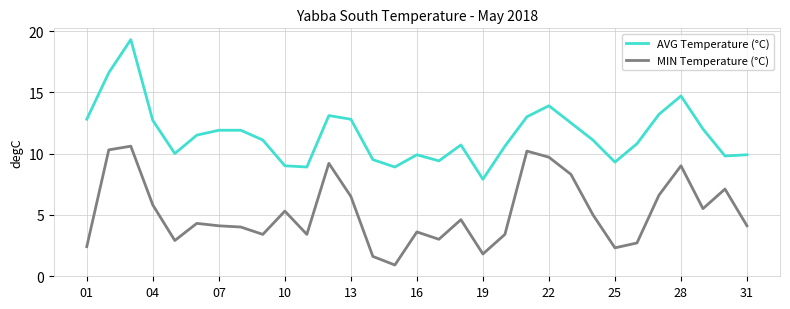

Which series has the largest range (max minus min)?

AVG Temperature (°C)